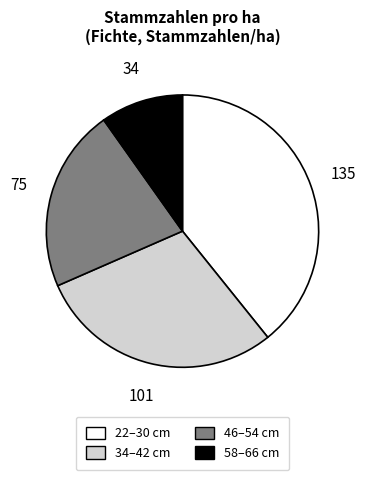

Which category has the smallest portion of the pie?

58–66 cm